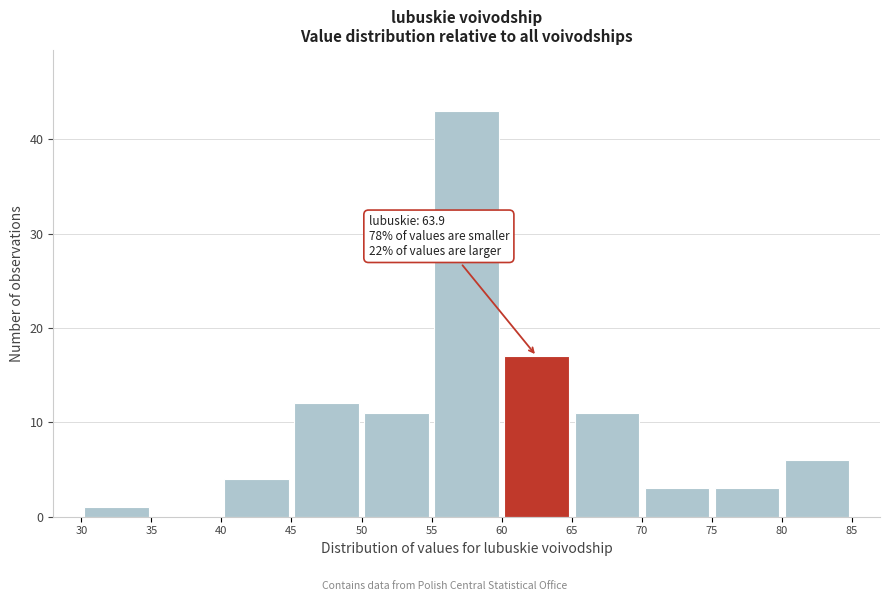

Over which range of the x-axis is the bar tallest?

55 to 60